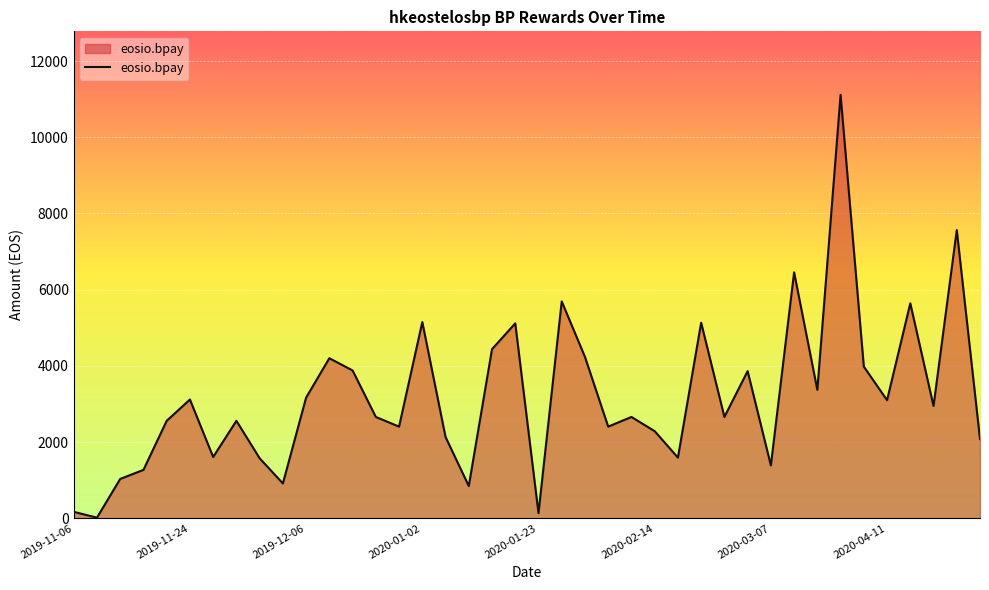

True or false: the data has more than 1 interior local peaks.

True